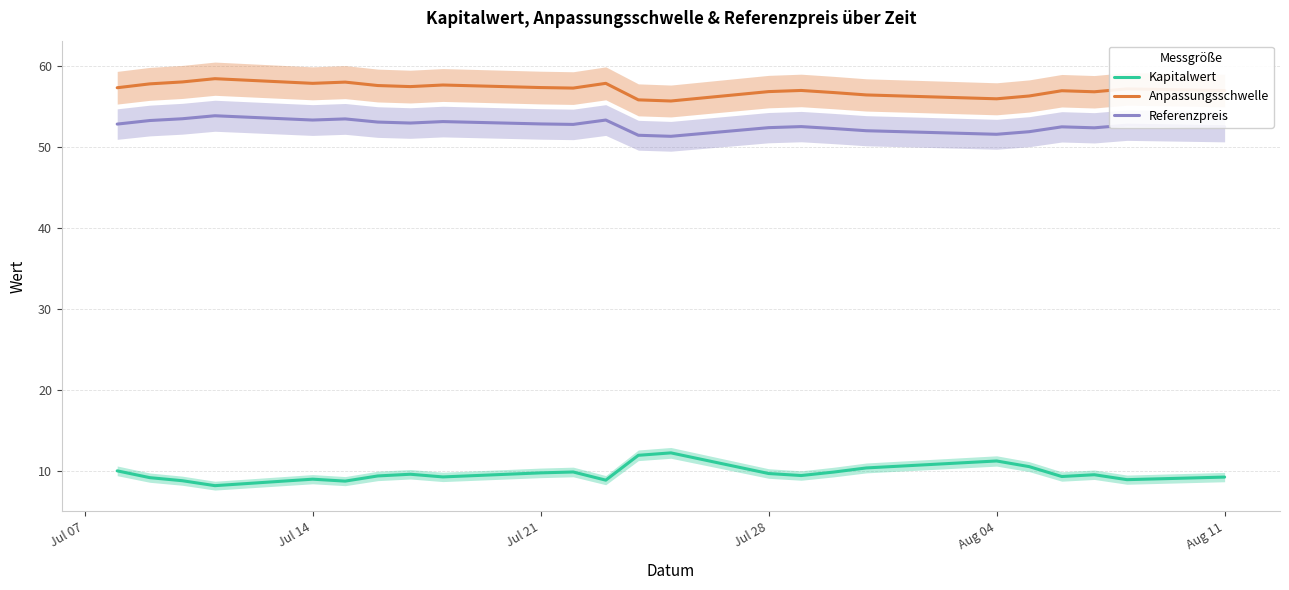

Read the Anpassungsschwelle value at Jul 21.

57.4